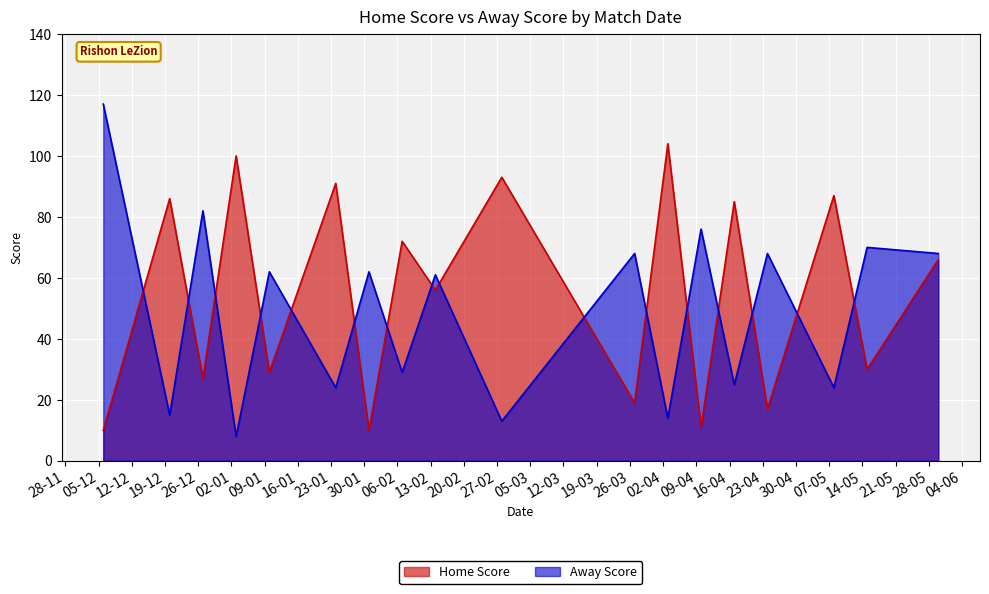

What is the difference between the highest and lowest values at 30-05-2024?

2